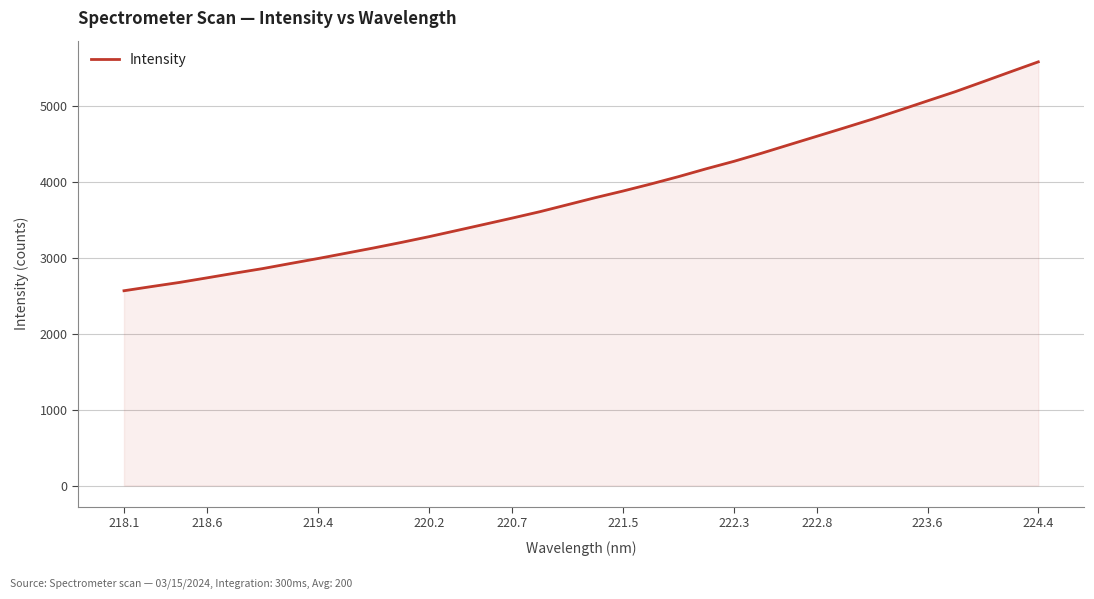

Count the number of categories in the chart.

34